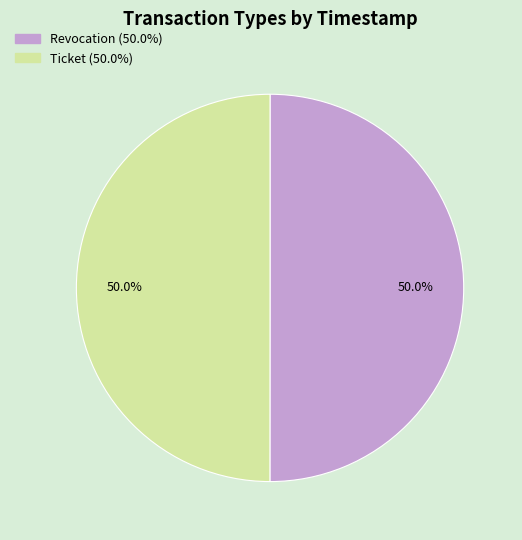

True or false: Ticket accounts for 50% of the total.

True